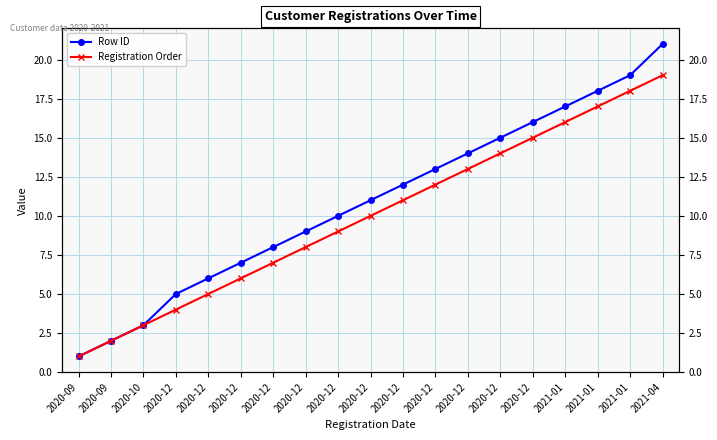

What is the maximum value for Registration Order?

19